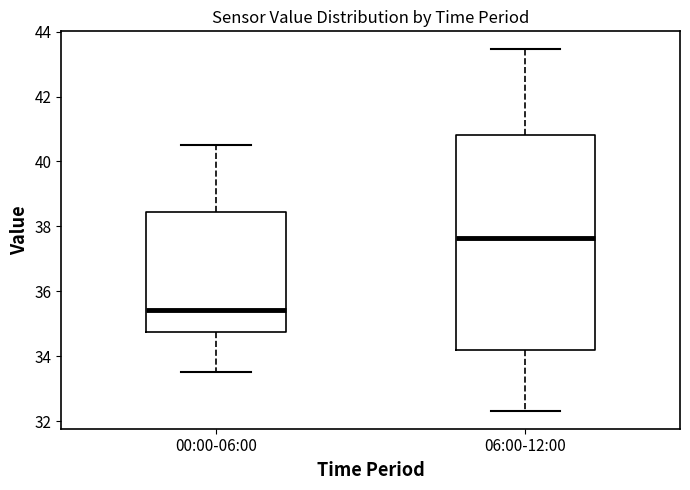

Which box is the tallest, from its lower edge to its upper edge?

06:00-12:00